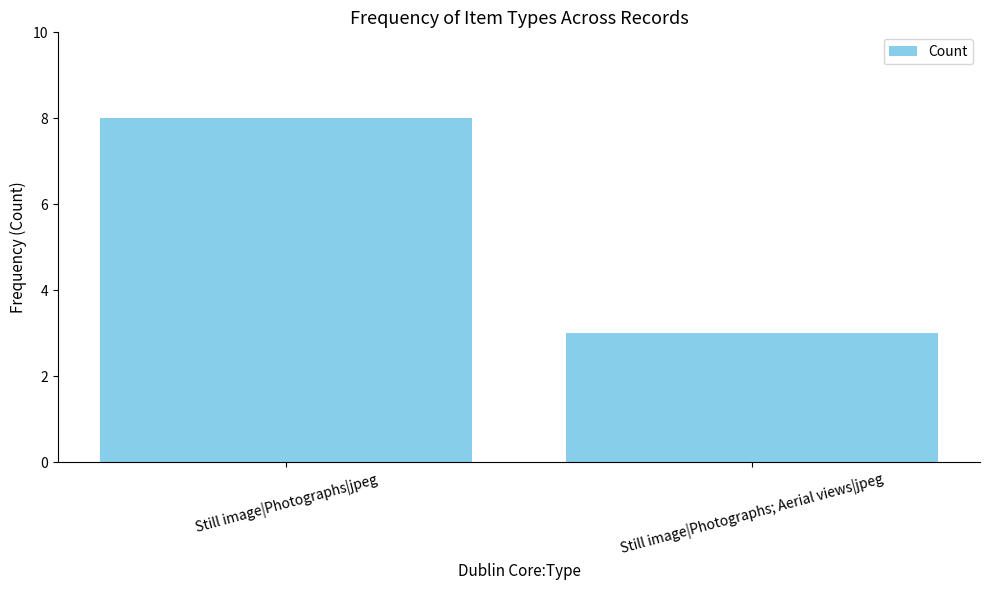

List the labels in order of value, largest first.

Still image|Photographs|jpeg, Still image|Photographs; Aerial views|jpeg